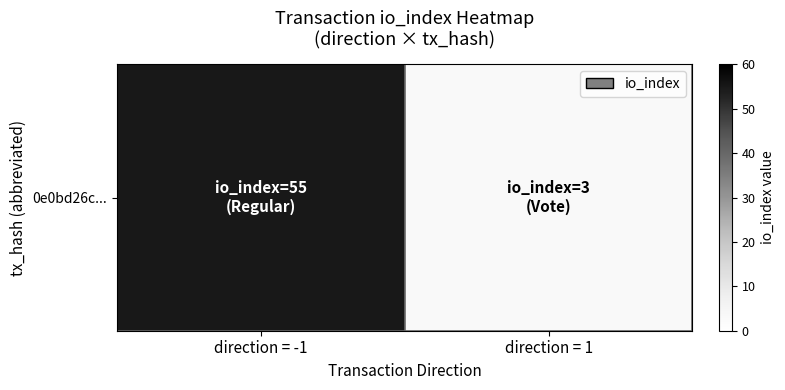

Approximately how many times larger is the value at direction = -1 compared to direction = 1?

18.3